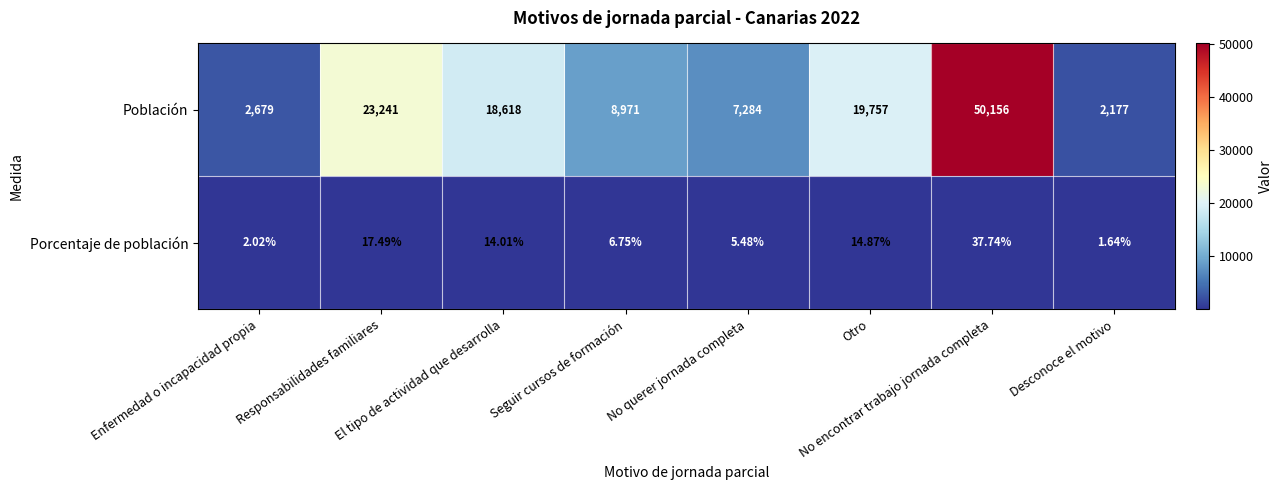

Which series has the largest total across all categories?

Población